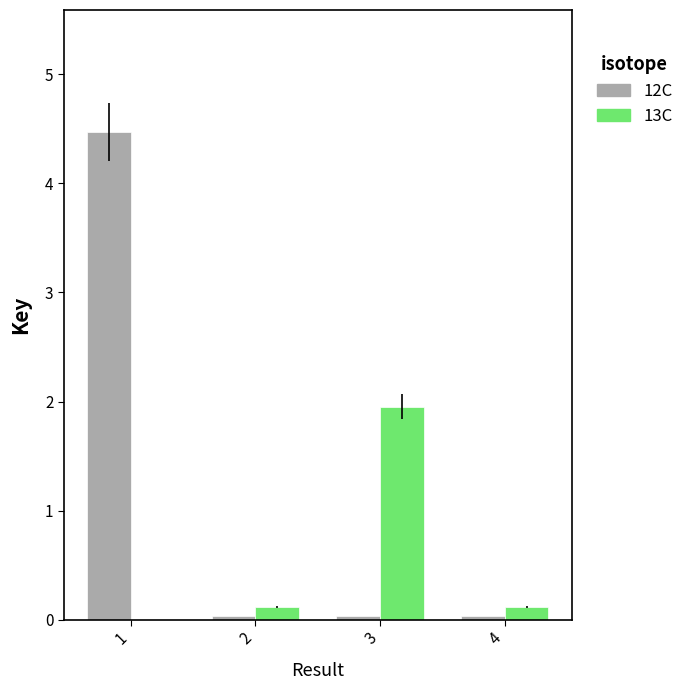

How many groups of bars are there?

4